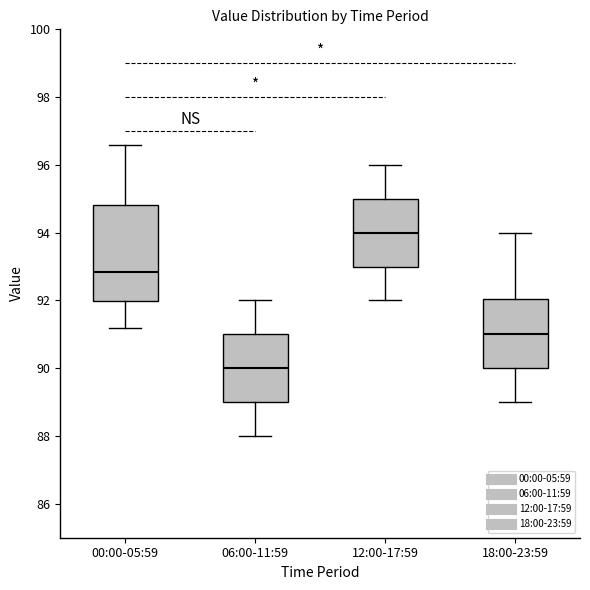

Which box is the tallest, from its lower edge to its upper edge?

00:00-05:59